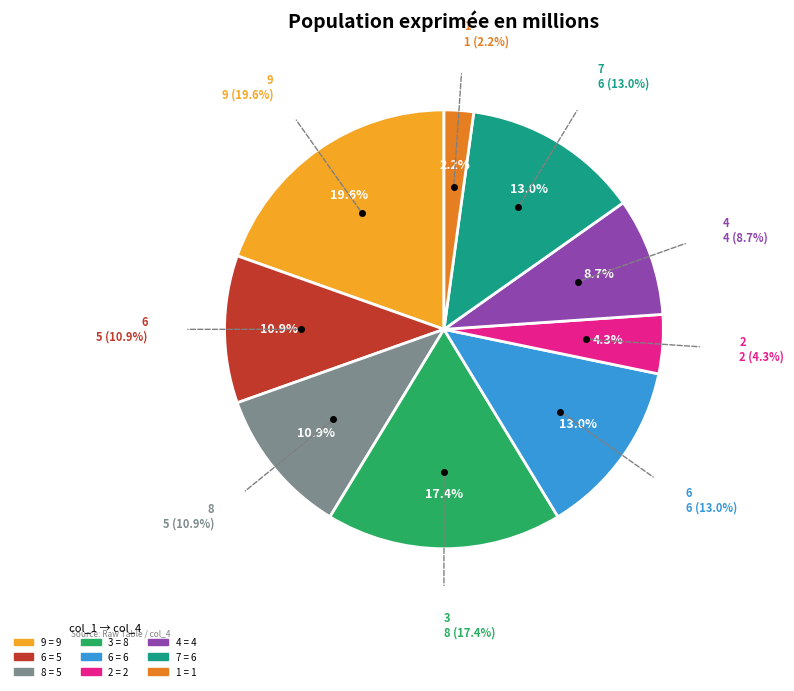

Do 4 and 3 together represent more than half of the pie?

No